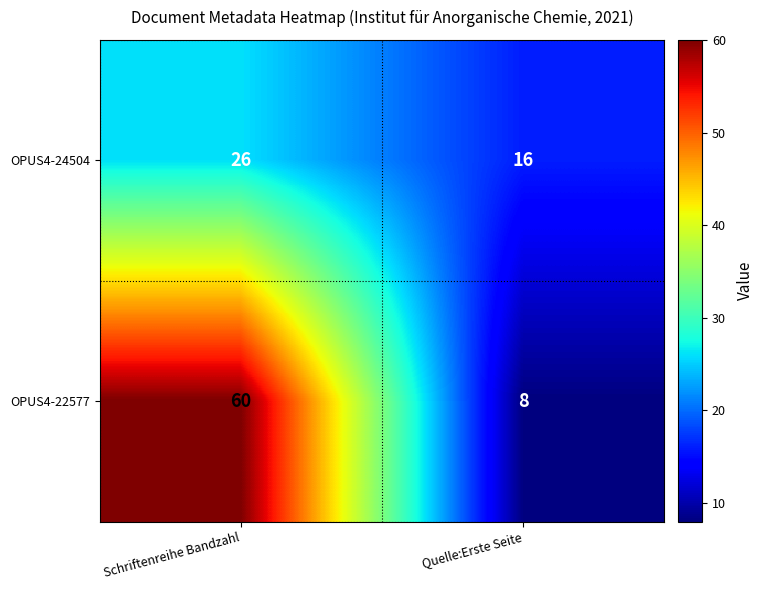

What value does the OPUS4-24504 series have at Schriftenreihe Bandzahl, to the nearest 5?

25